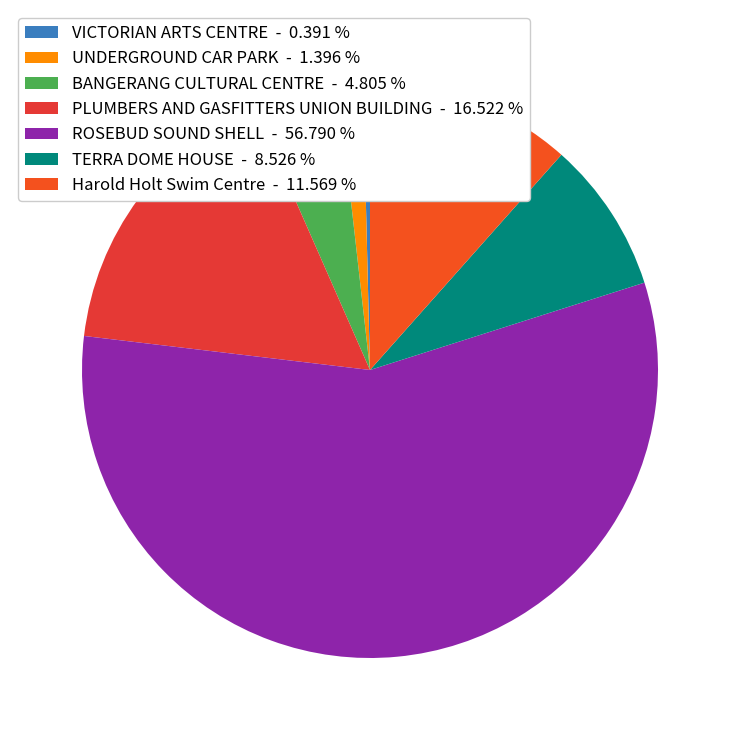

To the nearest percent, what is the difference between the largest and smallest slice percentages?

56%